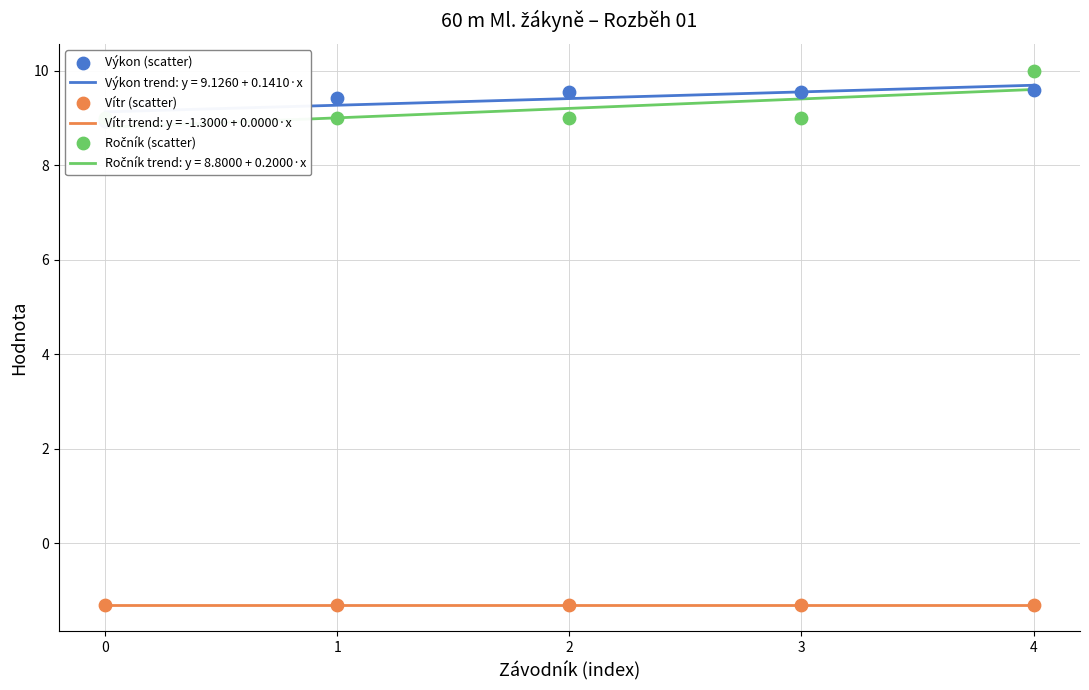

What are all the series names shown in the legend?

Výkon (scatter), Vítr (scatter), Ročník (scatter)